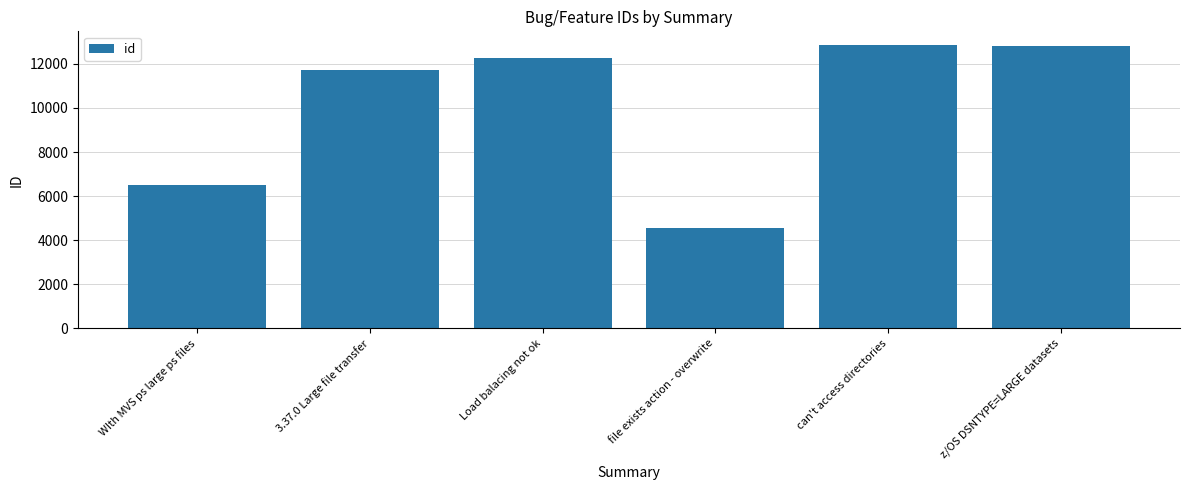

Are the bars grouped side by side (vs. stacked)?

No